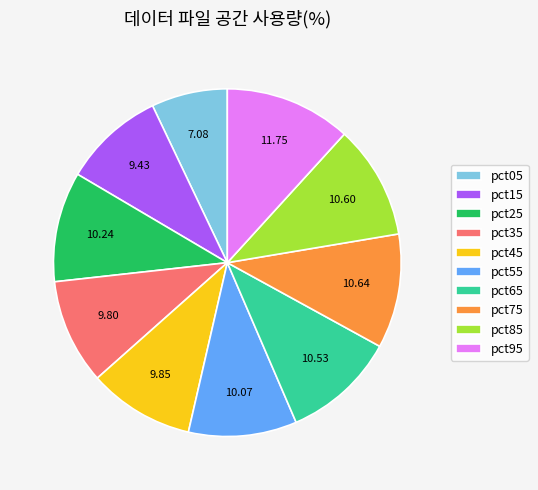

Is there a majority slice in this chart?

No